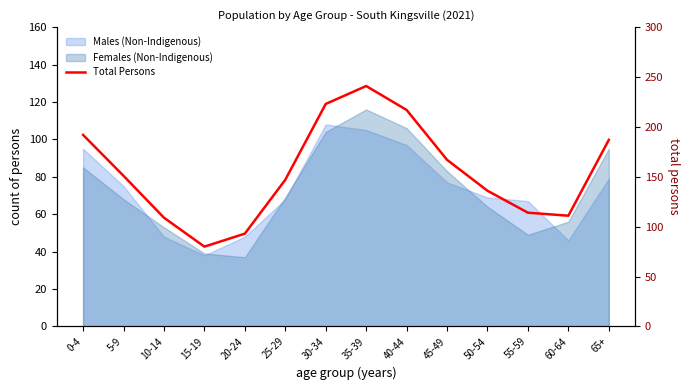

At which category does the chart reach its minimum across all series?

15-19